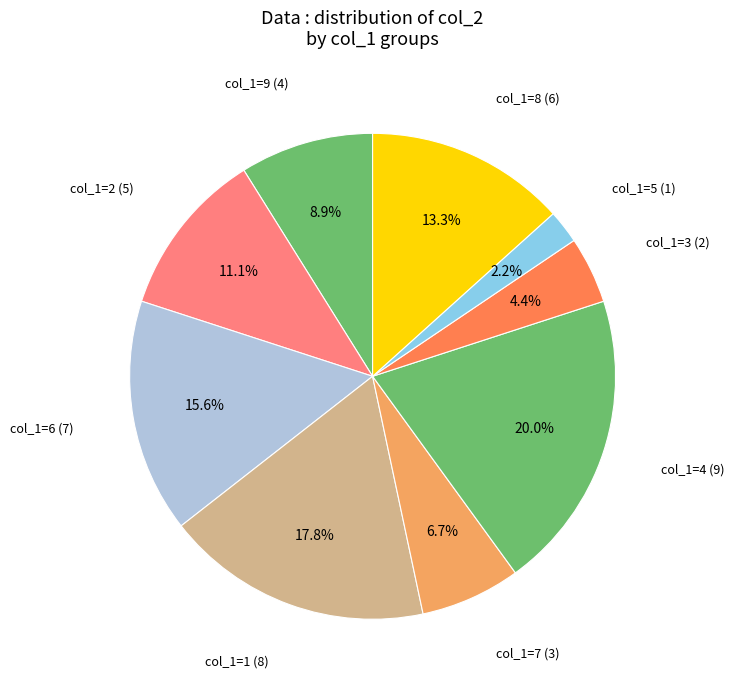

How many slices are in this pie chart?

9